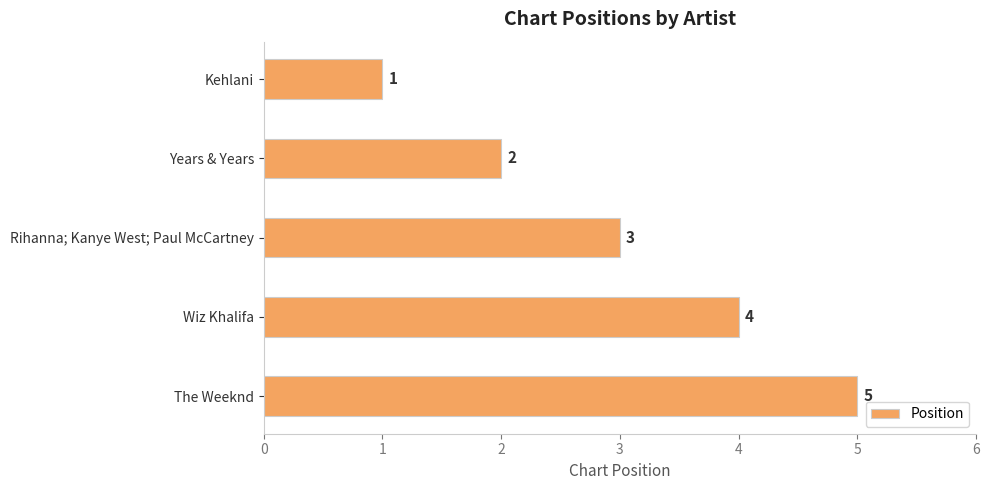

What is the average value?

3